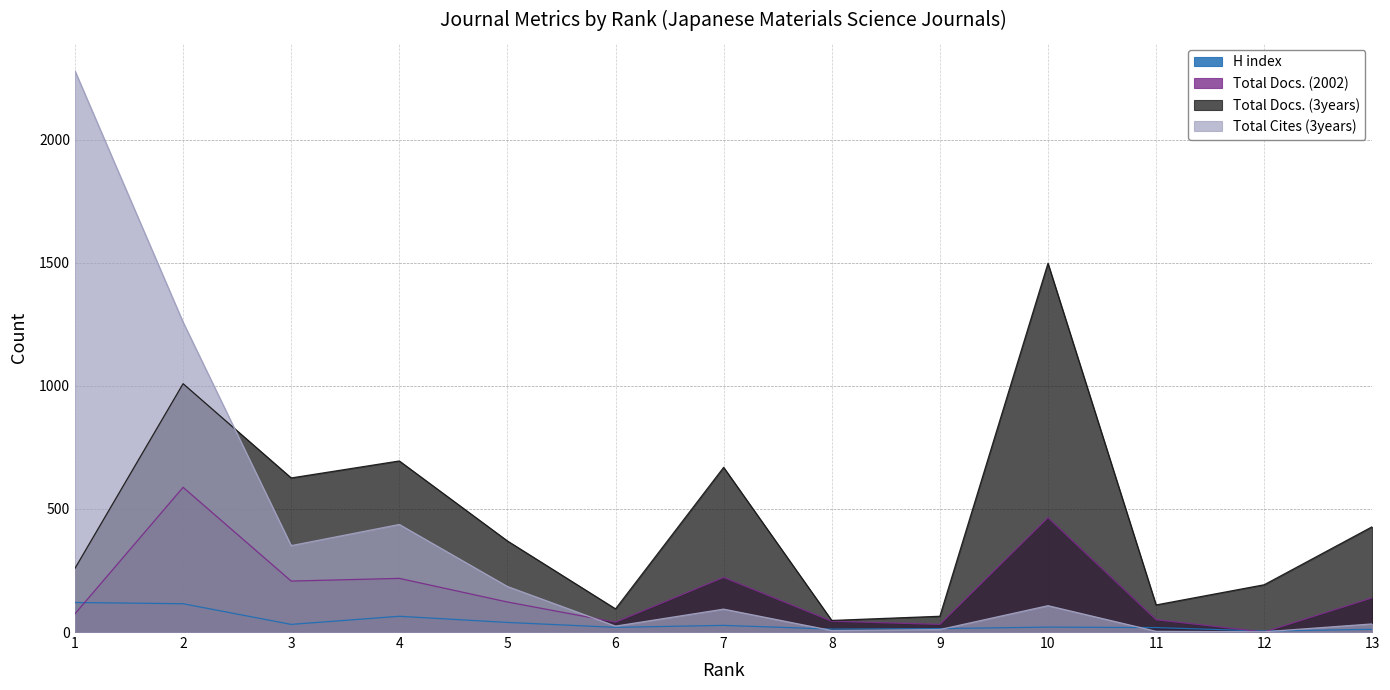

Rank the series at 9 from lowest to highest value.

Total Cites (3years), H index, Total Docs. (2002), Total Docs. (3years)